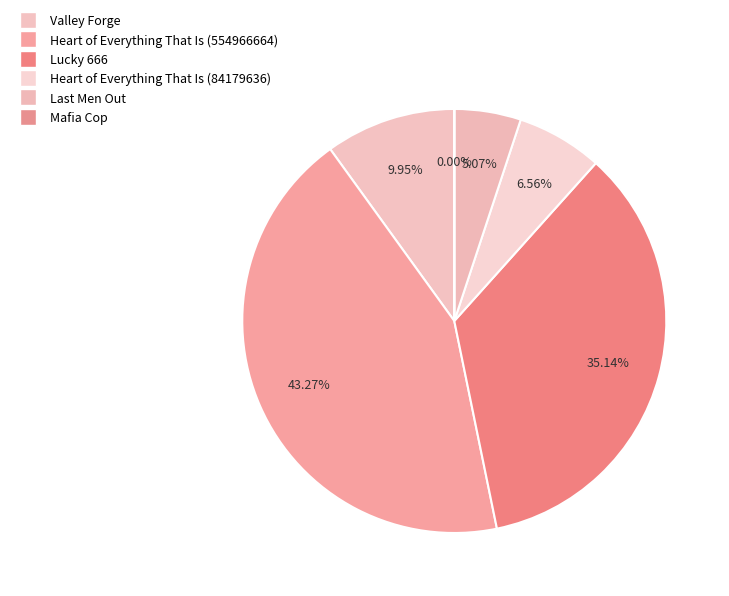

Does Heart of Everything That Is (554966664) account for over 50% of the chart?

No